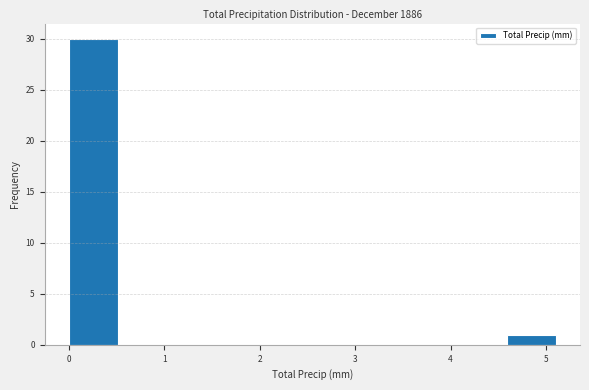

Which range on the x-axis has the tallest bar?

0.00 to 0.51